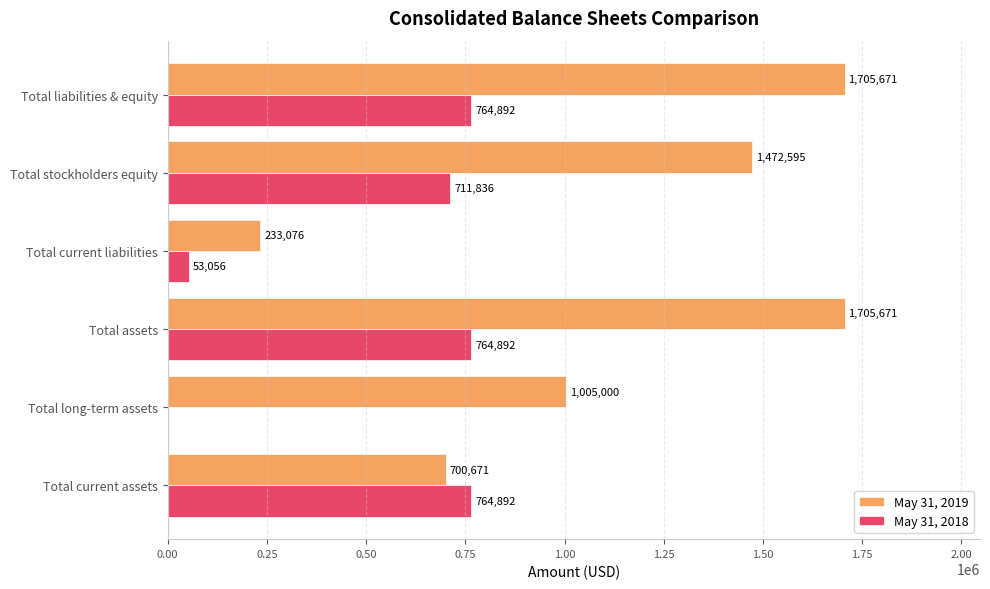

What are all the series names shown in the legend?

May 31, 2019, May 31, 2018